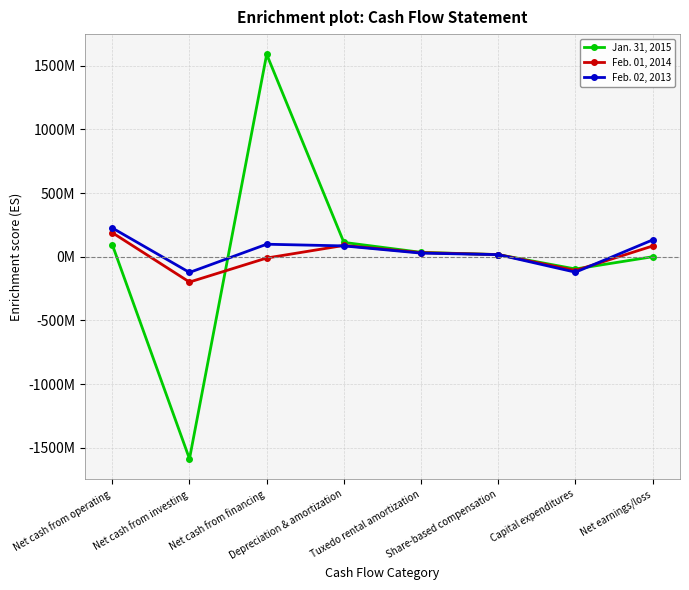

Does the chart have visible grid lines?

Yes